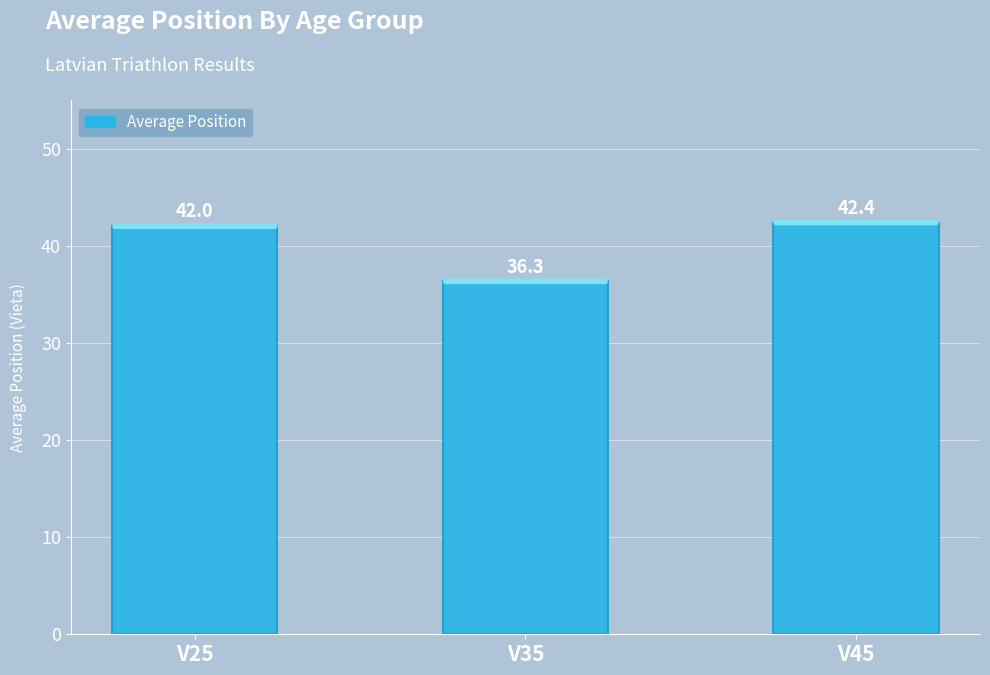

How many data points does each series have?

3